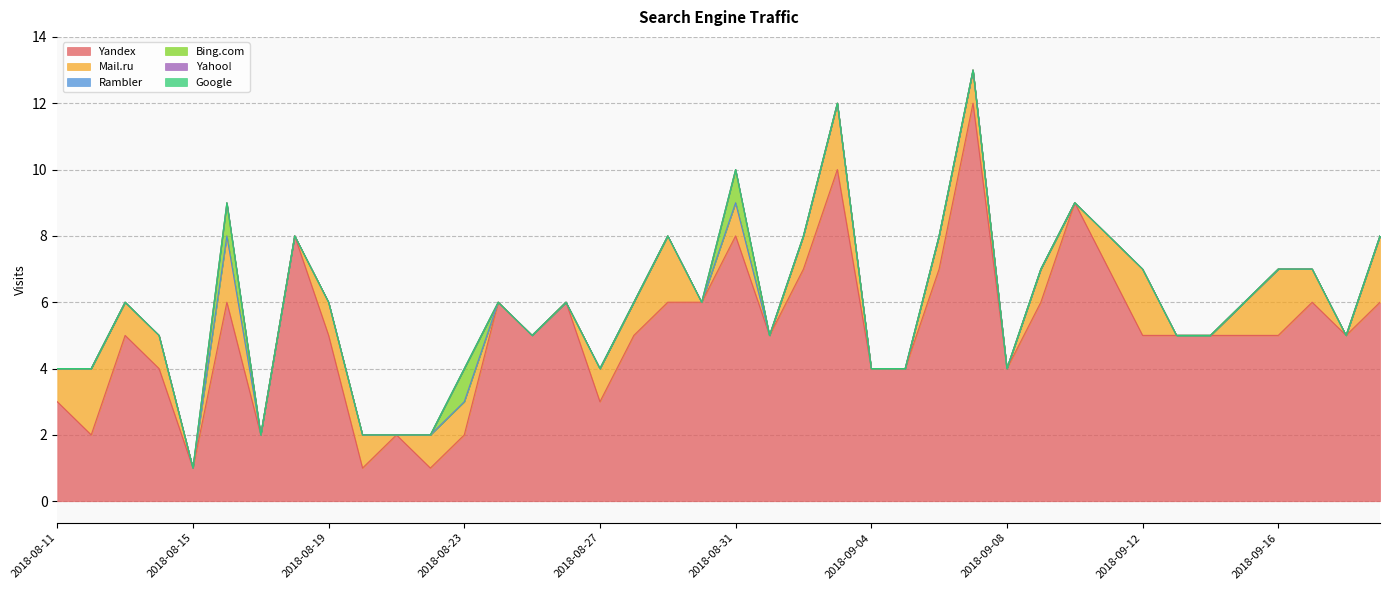

What is the maximum value for Mail.ru?

2